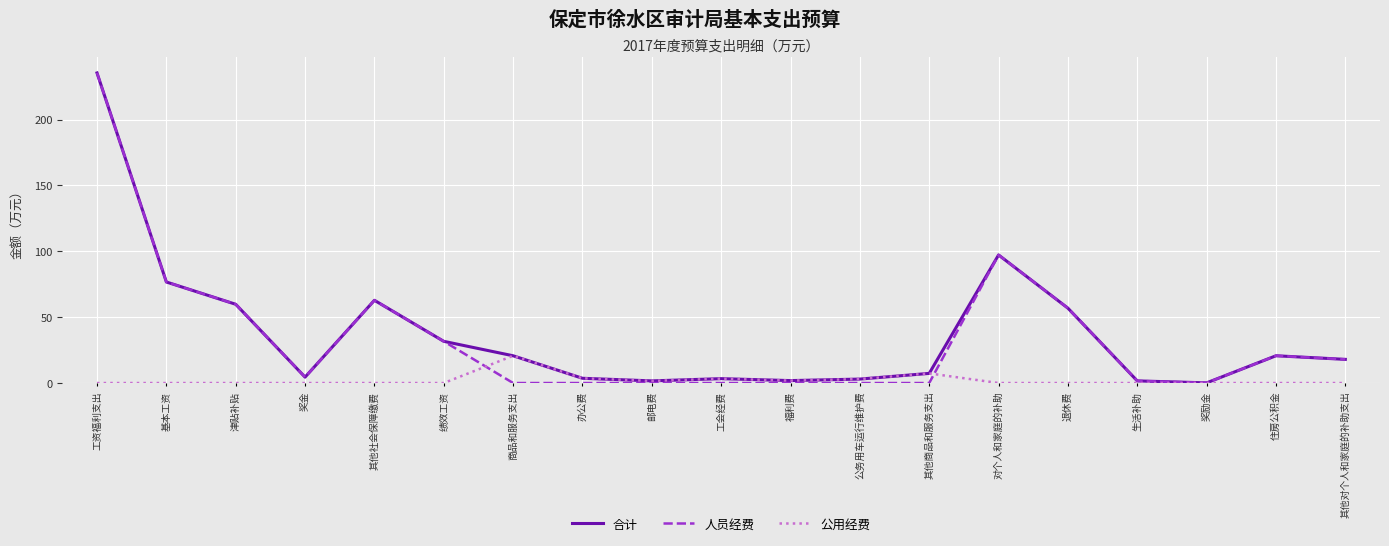

What is the greatest value displayed?

235.4